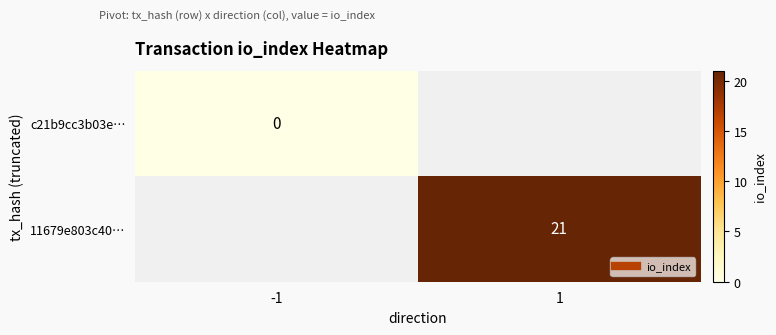

At which label does c21b9cc3b03e… reach its peak?

-1